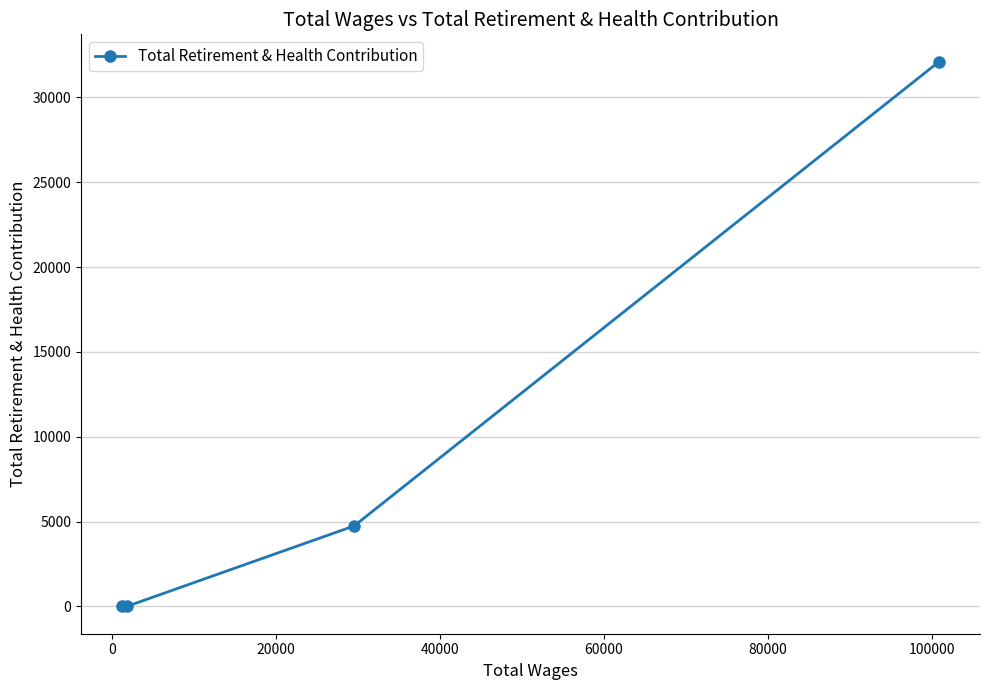

What is the maximum value shown in the chart?

32103